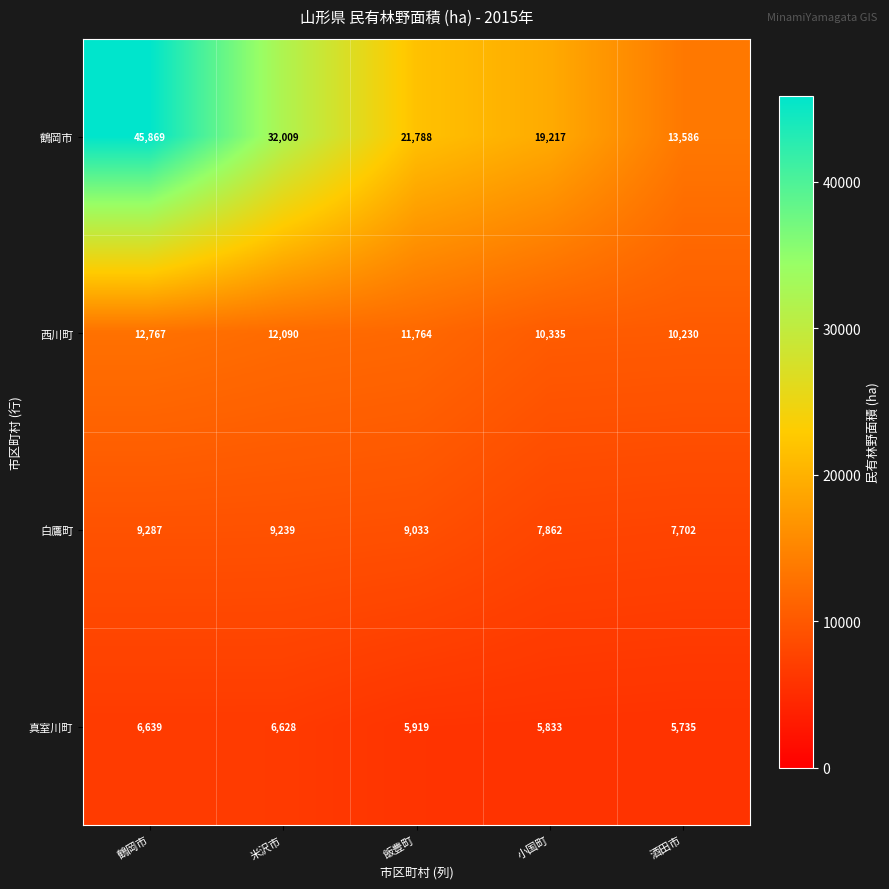

What is the difference between the highest and lowest values at 米沢市?

25381